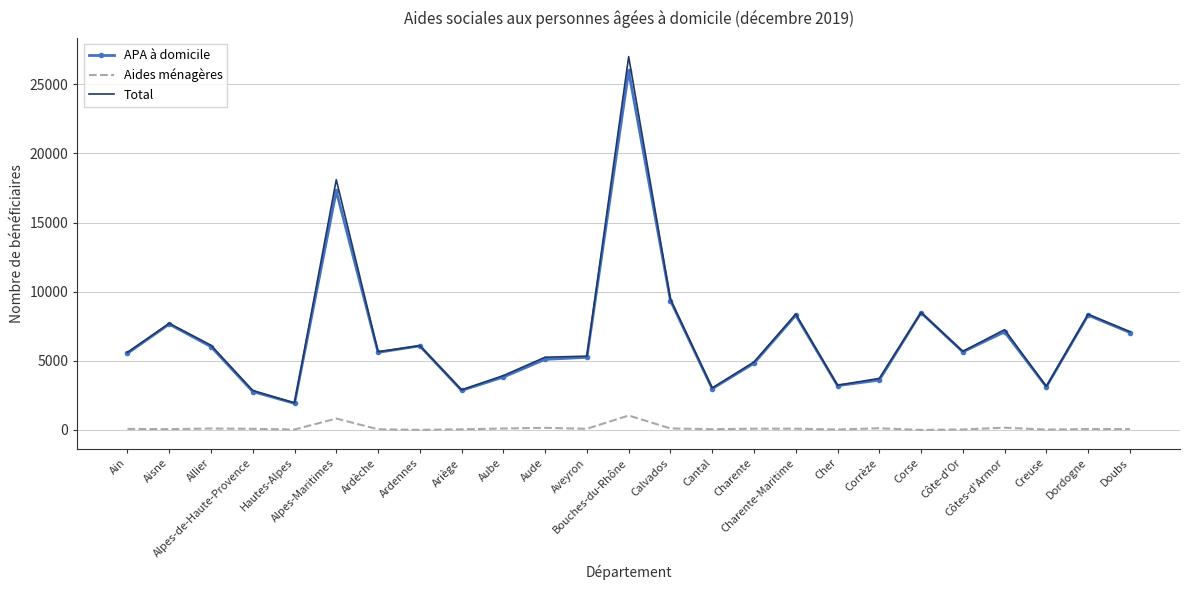

What is the highest value of the Total series?

27001